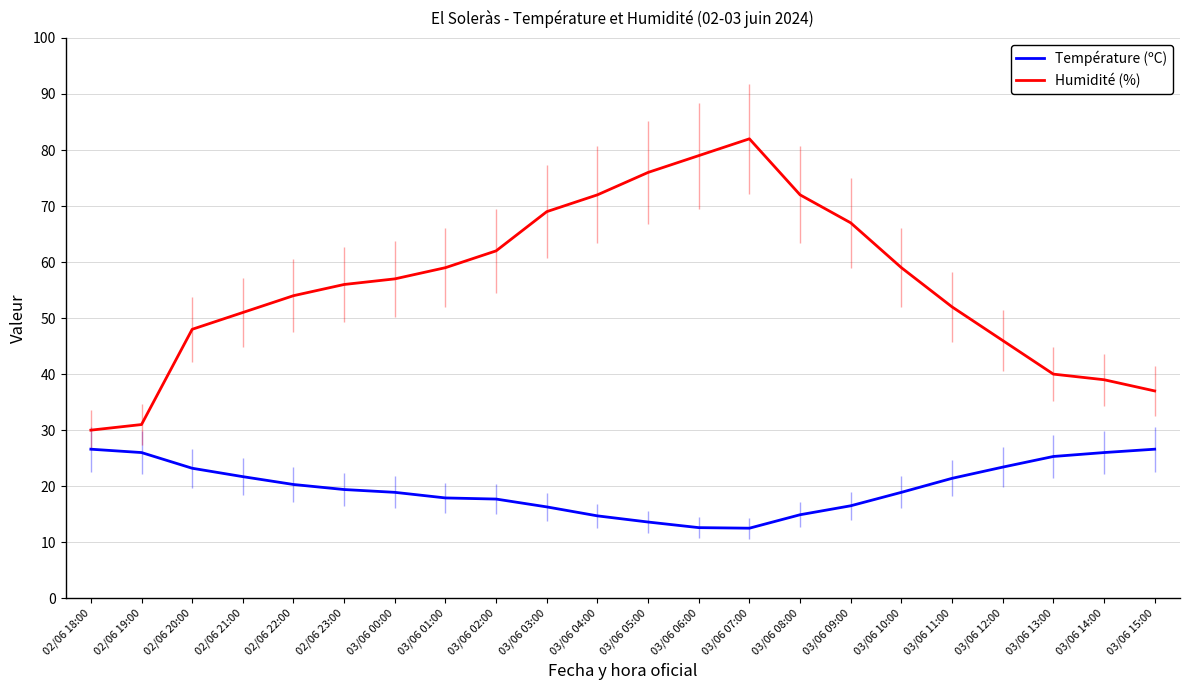

What is the smallest value displayed?

12.5